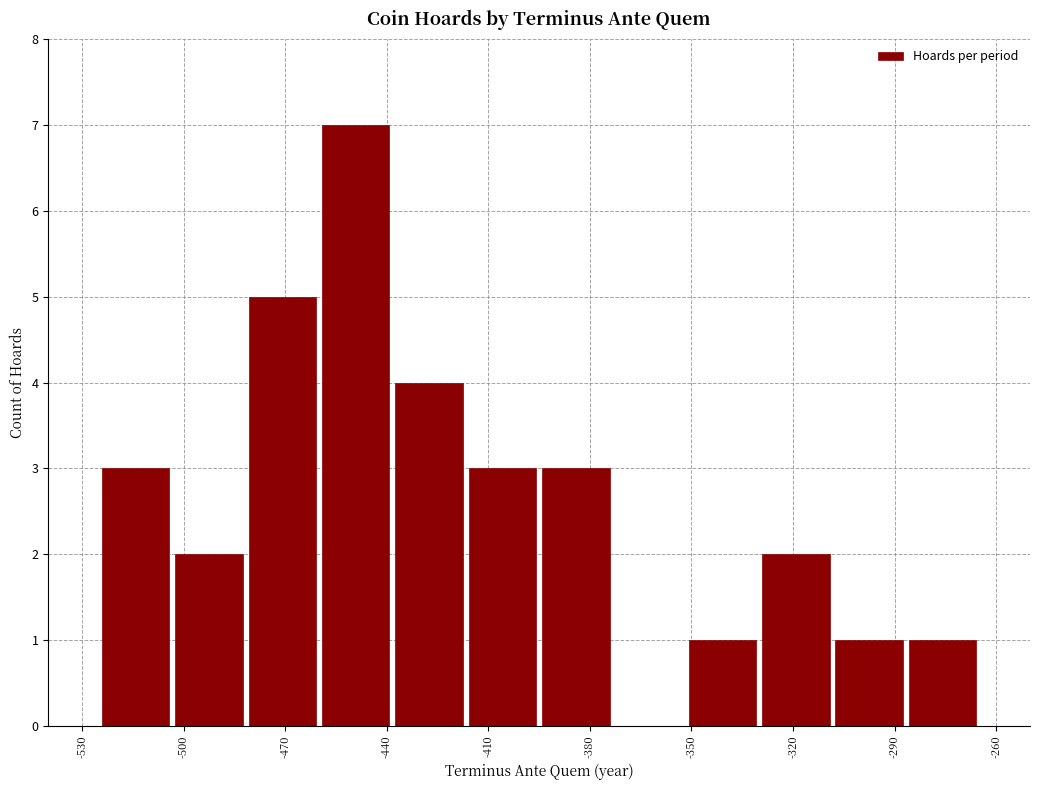

Reading left to right, transcribe this chart: for each bar, give the range it covers on the x-axis and its height. Neither the bar edges nor the heights are printed on the chart, so give them approximately, as read against the axes.

-525 to -505: 3
-505 to -480: 2
-480 to -460: 5
-460 to -440: 7
-440 to -415: 4
-415 to -395: 3
-395 to -375: 3
-375 to -350: 0
-350 to -330: 1
-330 to -310: 2
-310 to -285: 1
-285 to -265: 1